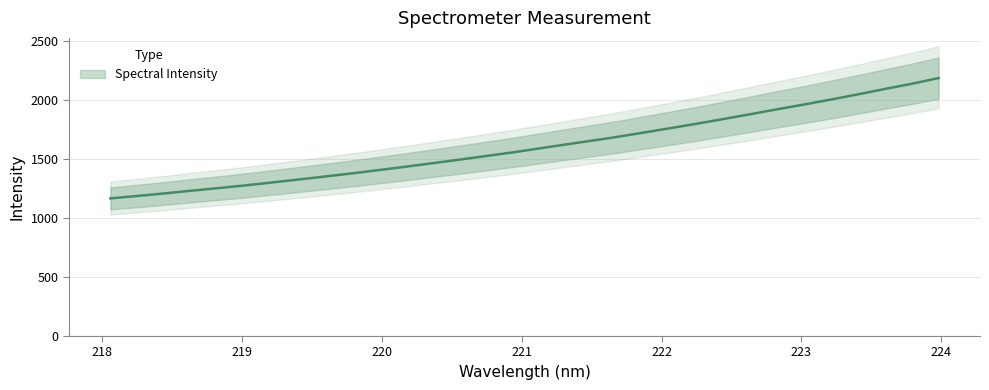

The chart shows a value of 1276.2 at 219.0156. True or false?

True